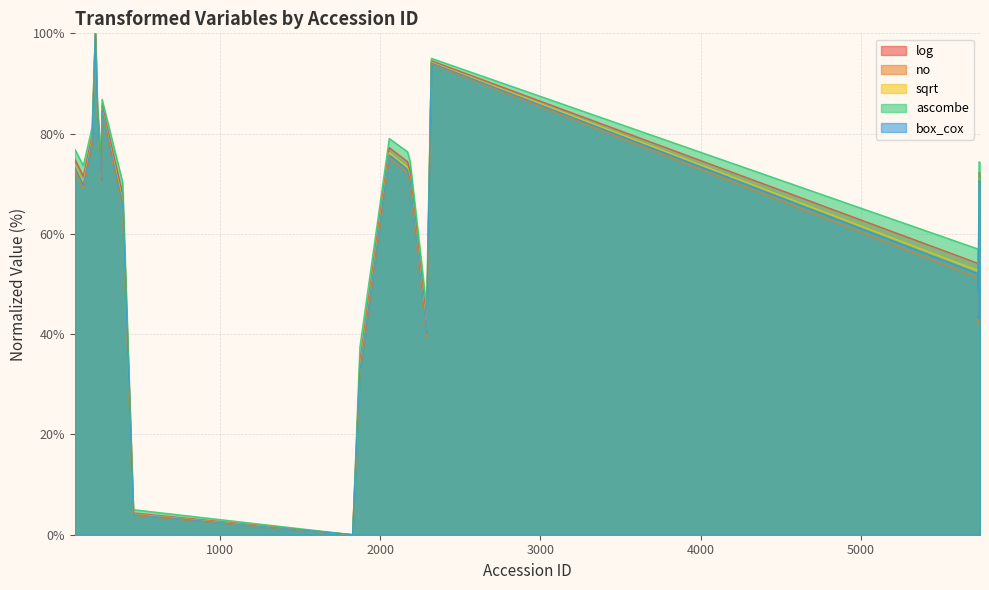

The value of box_cox at 2290 is 22.3. True or false?

False